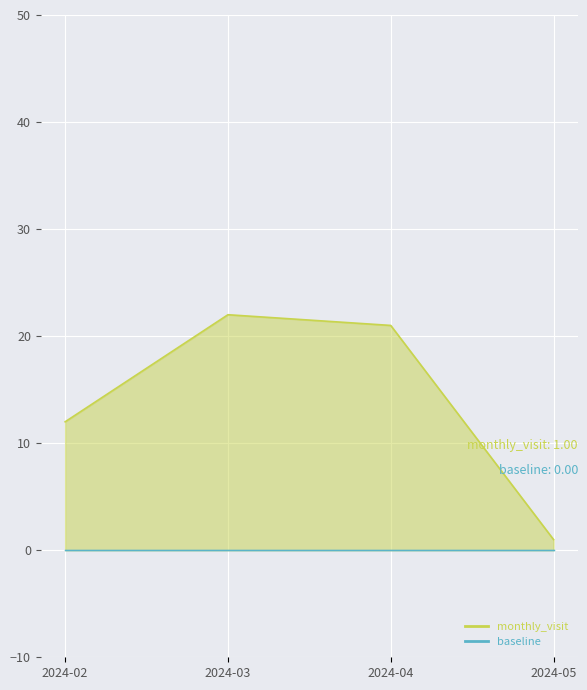

True or false: the data has more than 2 interior local peaks.

False